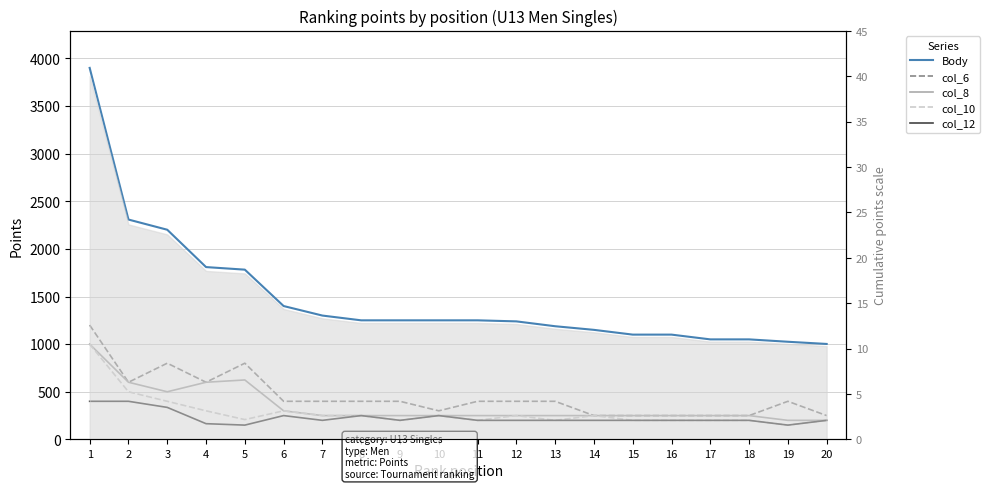

Where is the first local maximum for col_6?

3